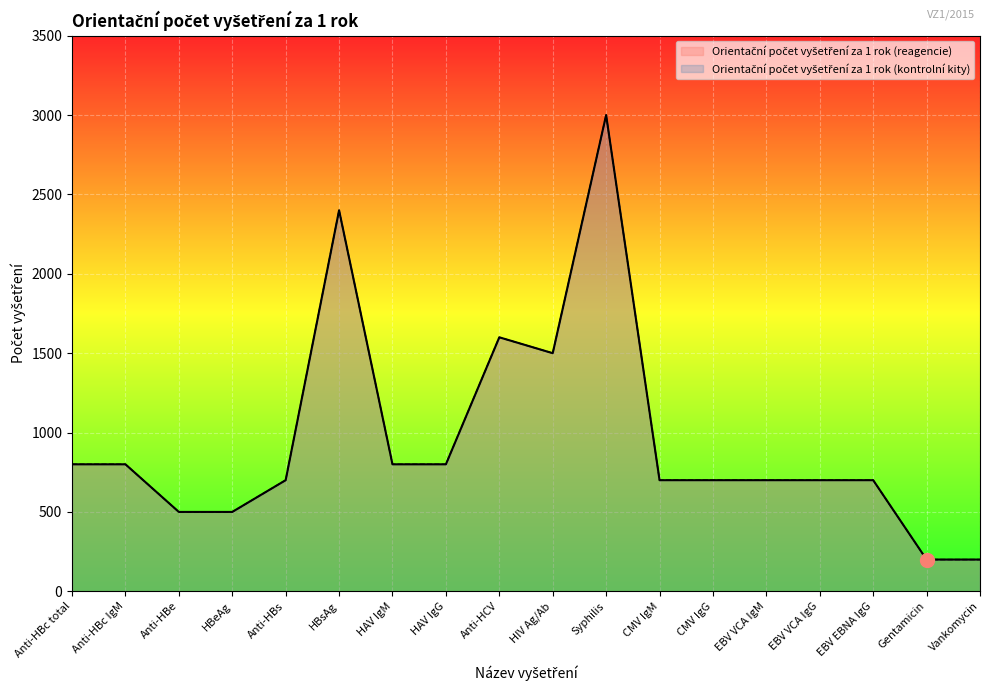

True or false: Orientační počet vyšetření za 1 rok (kontrolní kity) and Orientační počet vyšetření za 1 rok (reagencie) cross at least once.

False